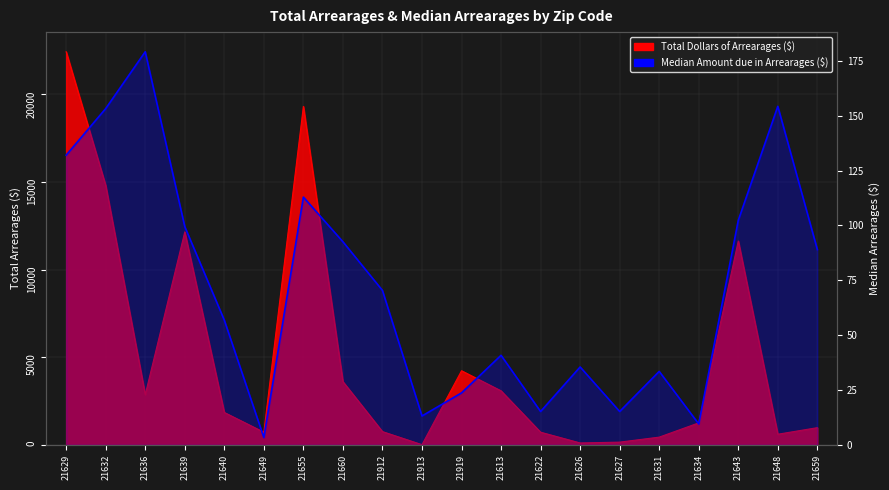

Is the value of Median Amount due in Arrearages ($) at 21629 greater than the value of Total Dollars of Arrearages ($) at 21632?

No